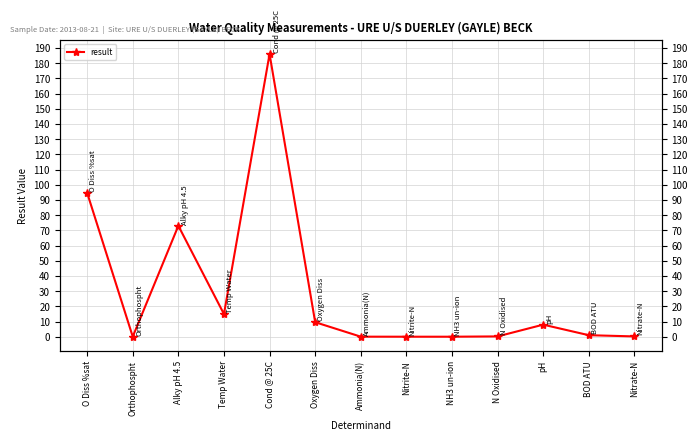

Which has a higher value, Nitrate-N or Orthophospht?

Nitrate-N